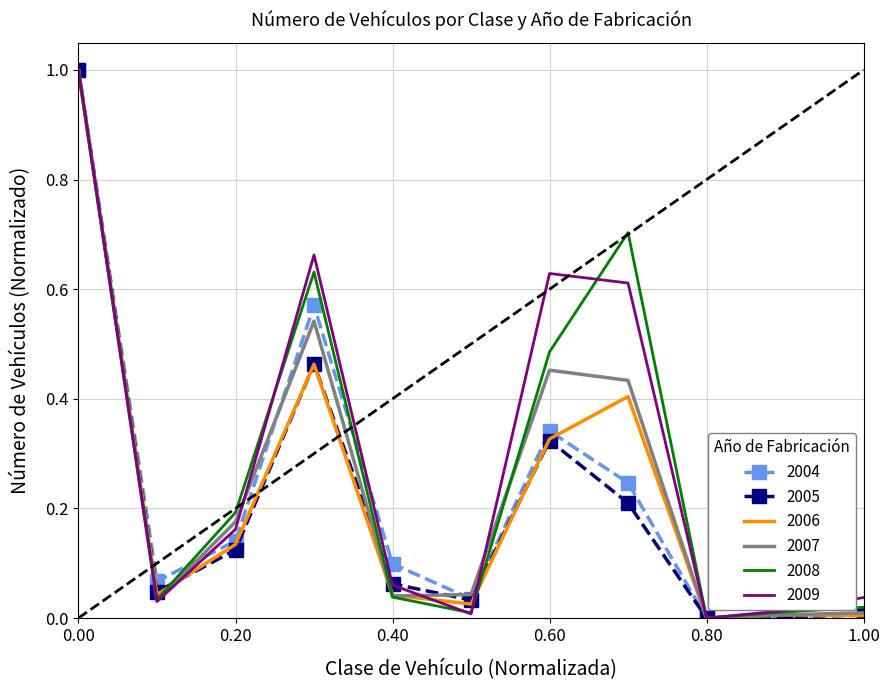

What is the total value across all series at 0.00?

6.0